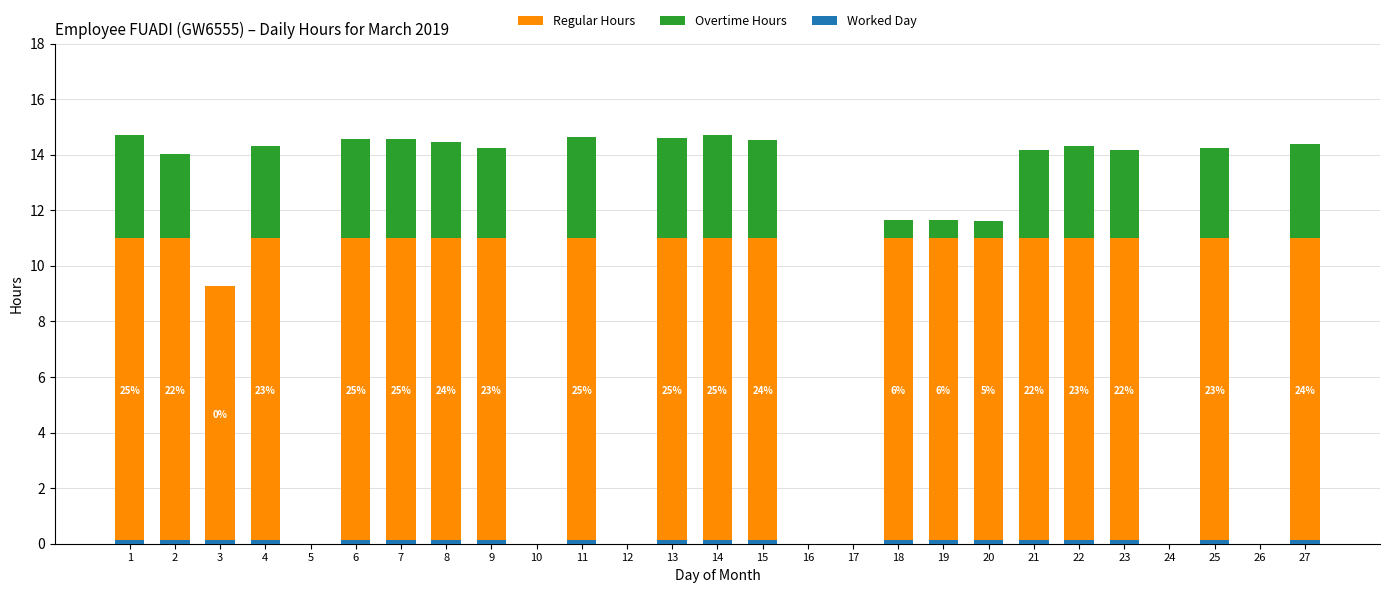

How many groups of bars are there?

27